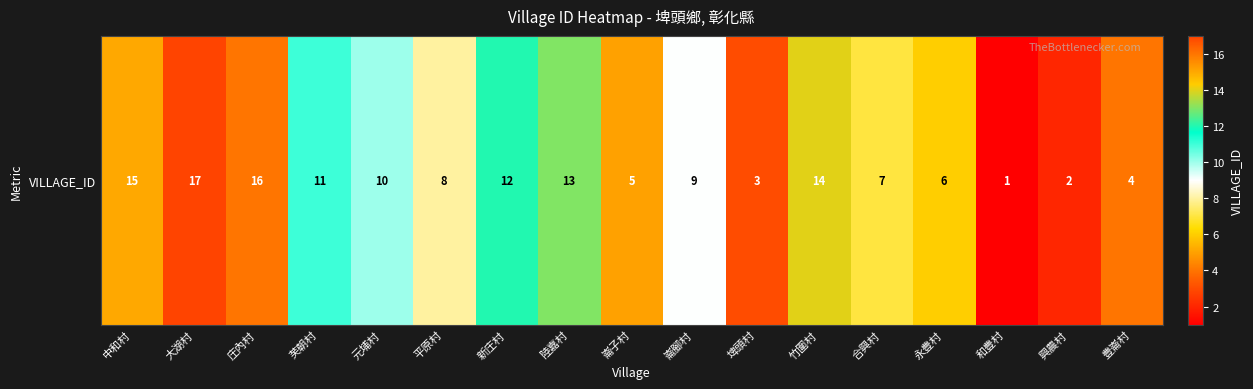

What is the average value?

9